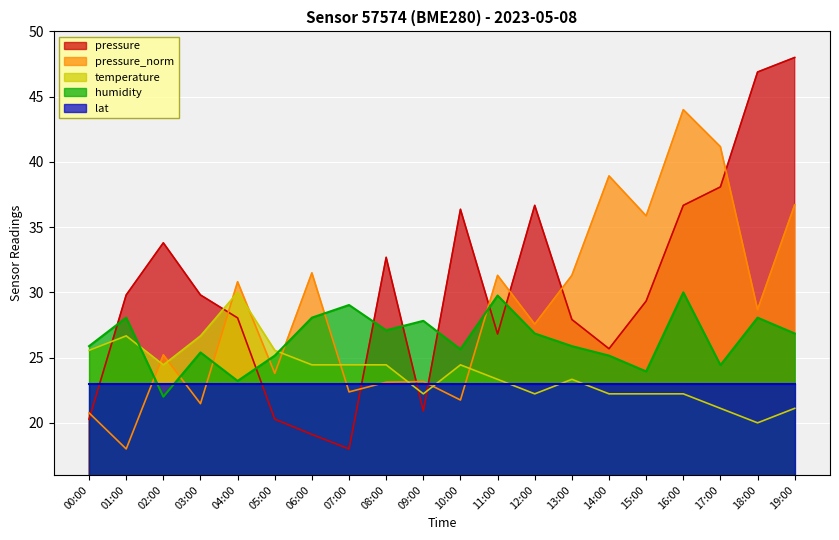

What is the approximate value of temperature at 09:00?

22.2